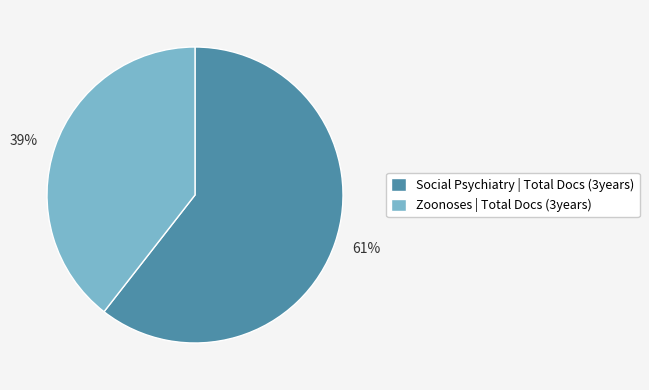

To the nearest percent, what portion does Zoonoses | Total Docs (3years) represent?

39%